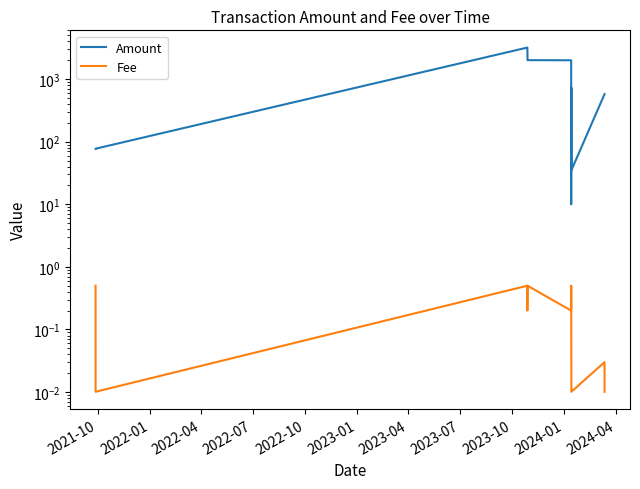

In Amount, how many points are higher than both neighbors (excluding endpoints)?

2